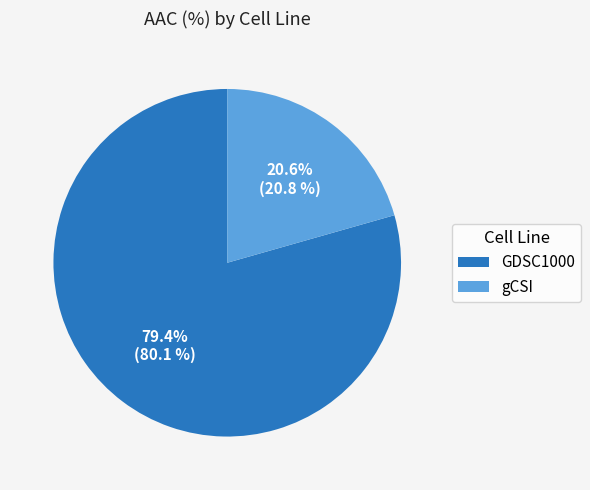

Is GDSC1000 the majority of the pie?

Yes